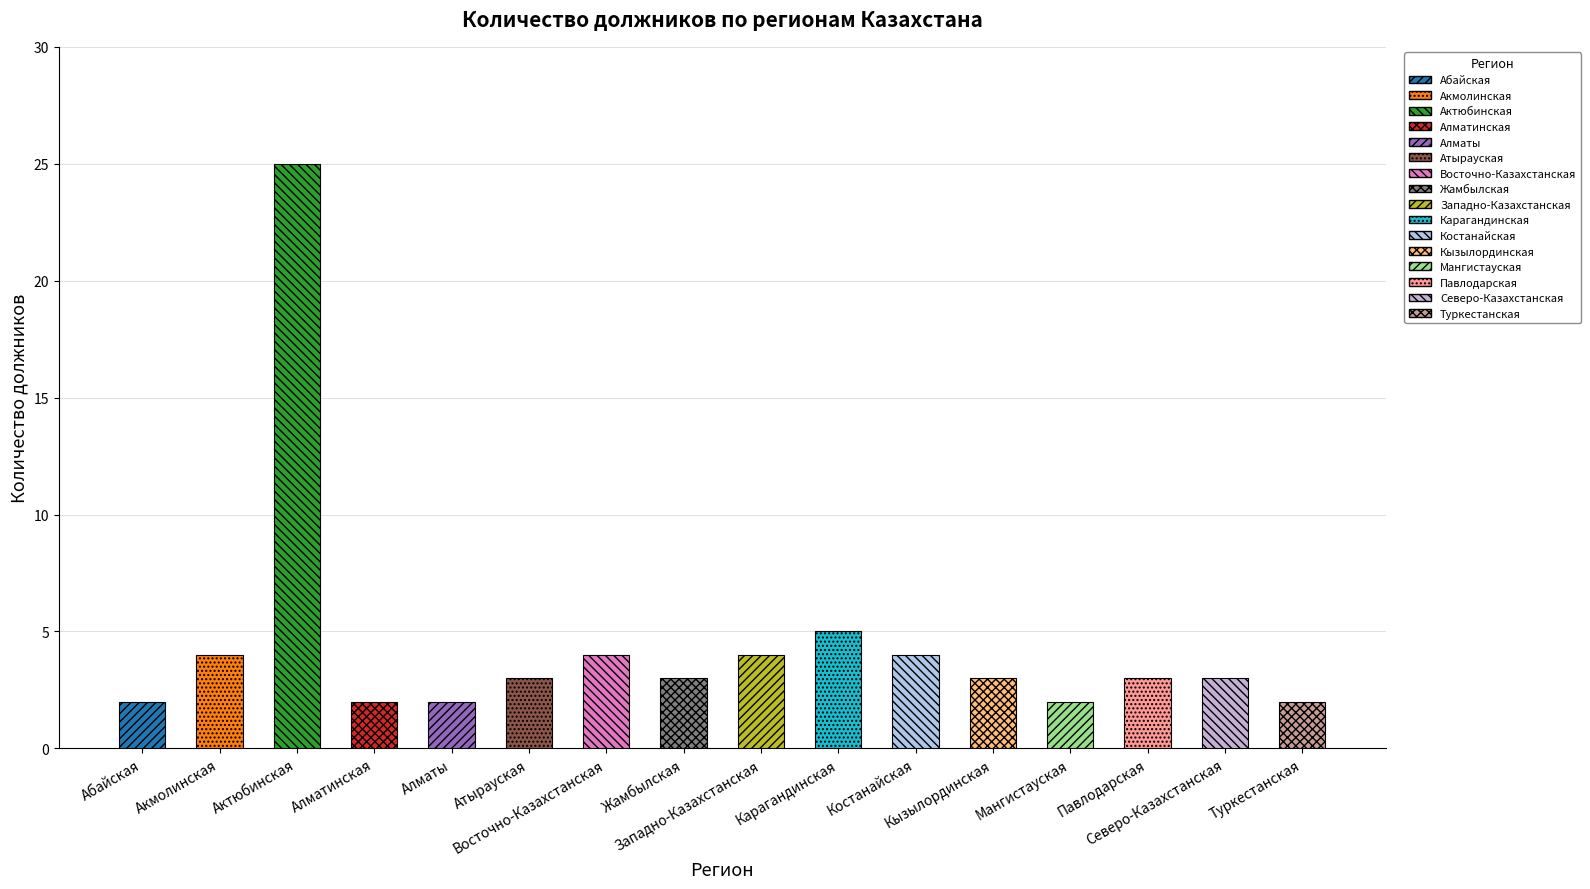

Is it true that the value at 3 is 2?

True